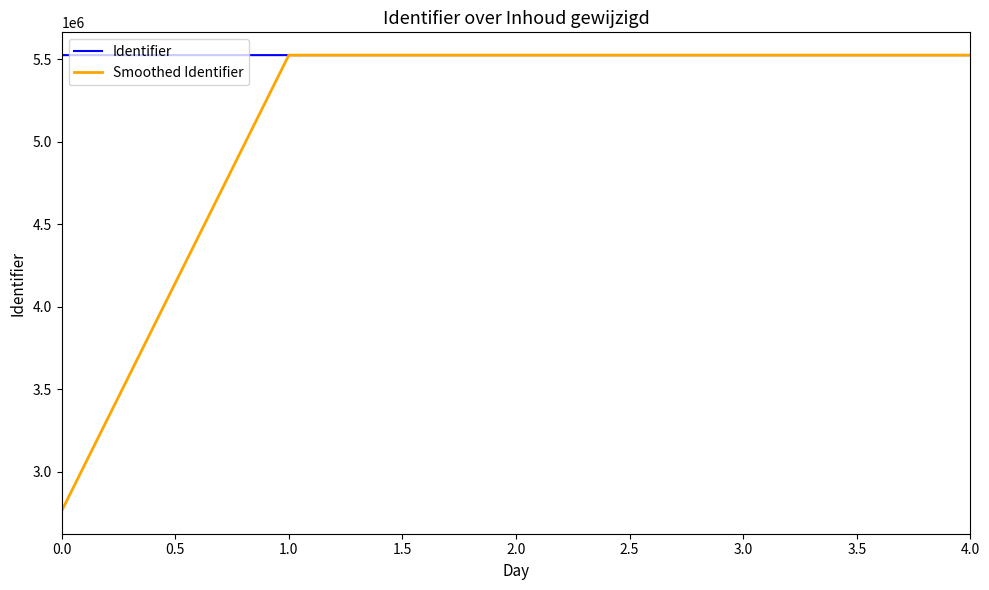

Read the Identifier value at 1.0.

5525689.0